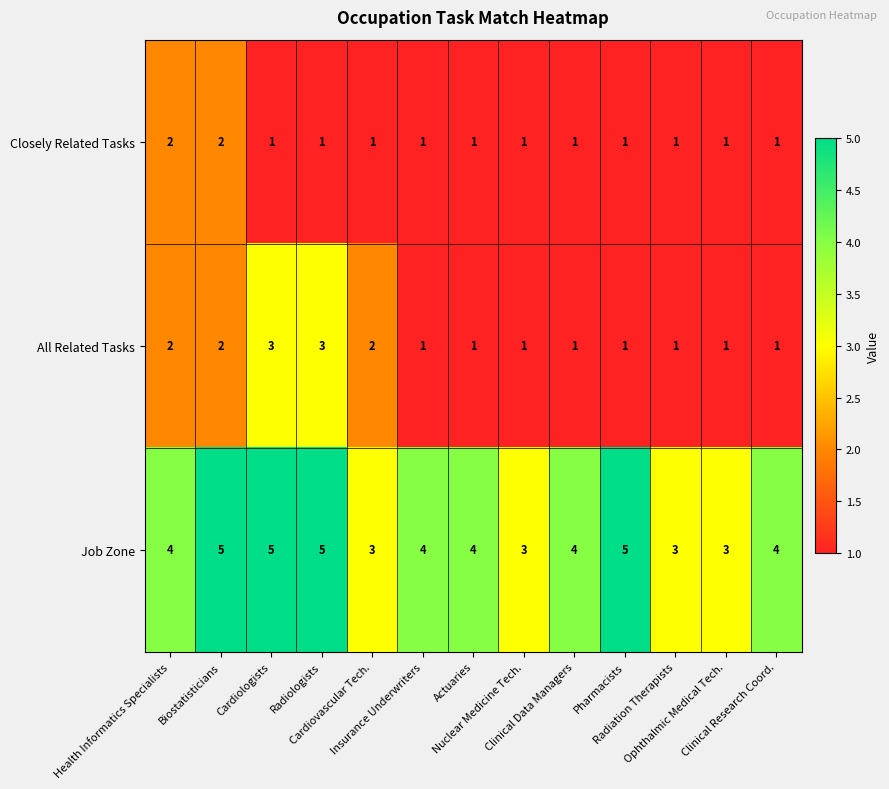

List the series in order of their peak value, highest first.

Job Zone, All Related Tasks, Closely Related Tasks